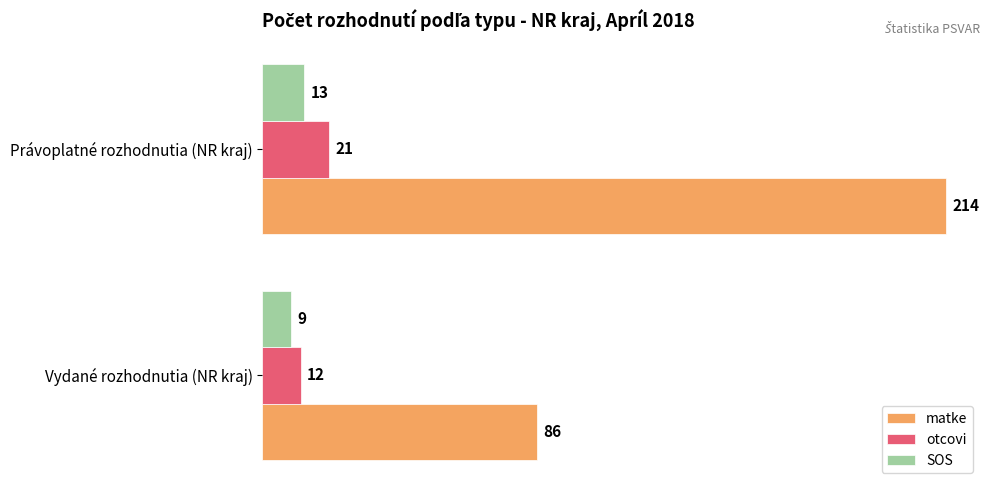

What are all the series names shown in the legend?

matke, otcovi, SOS